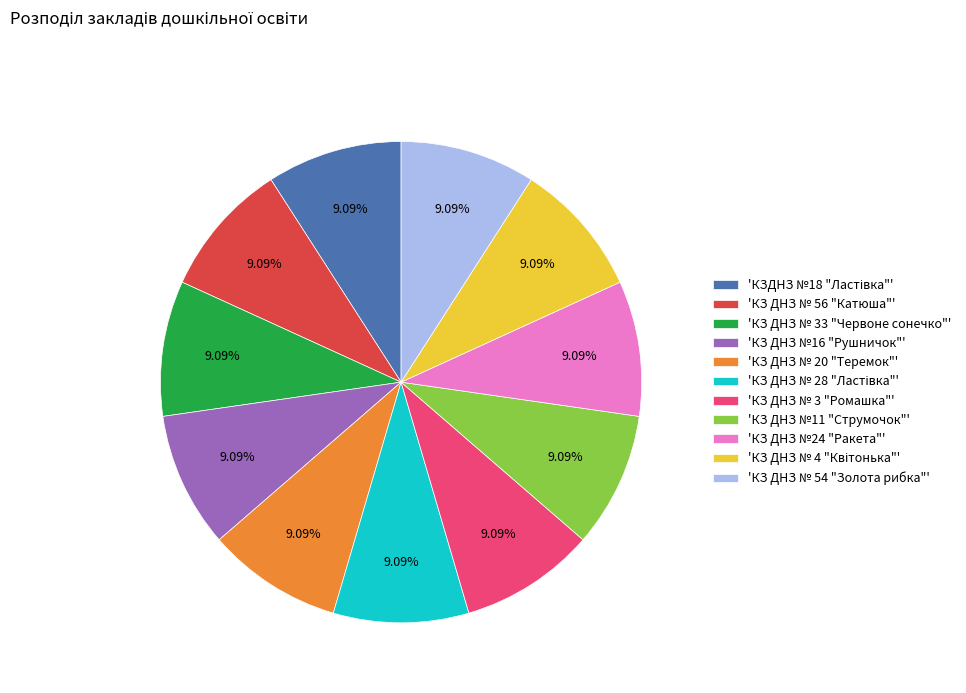

Count the number of slices in the pie.

11